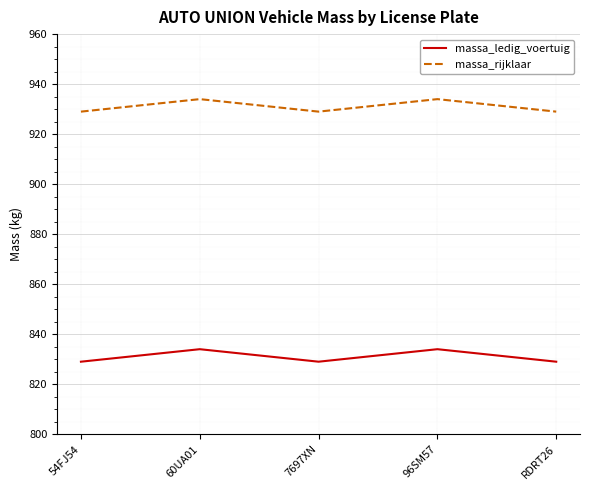

What value does the massa_ledig_voertuig series have at 96SM57?

834